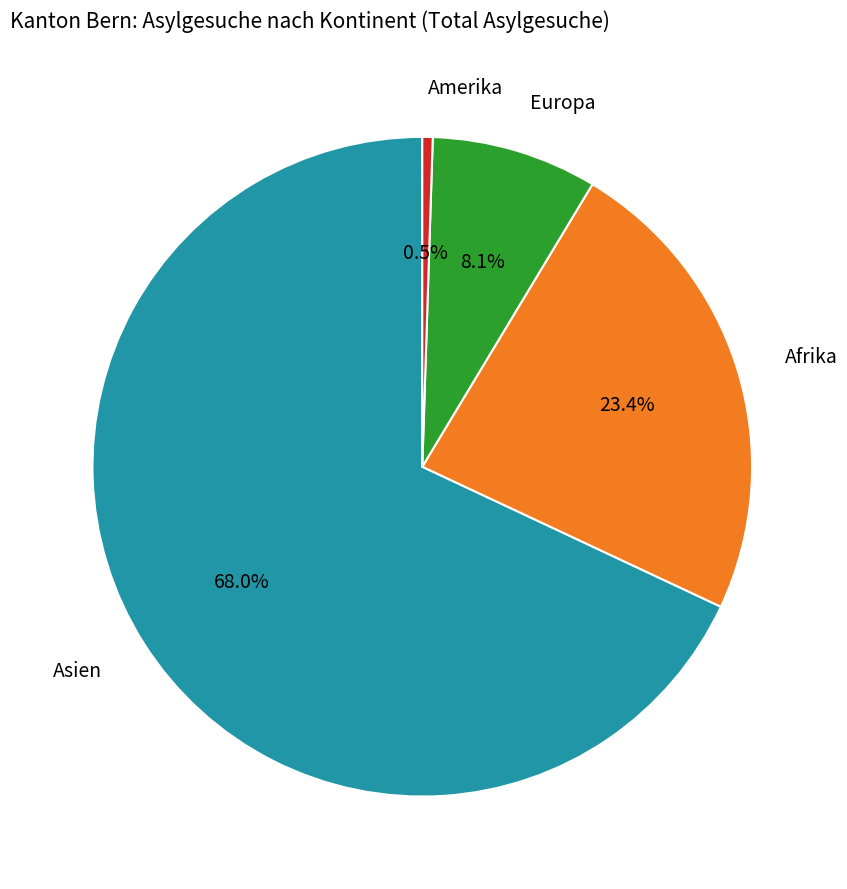

Is there a majority slice in this chart?

Yes